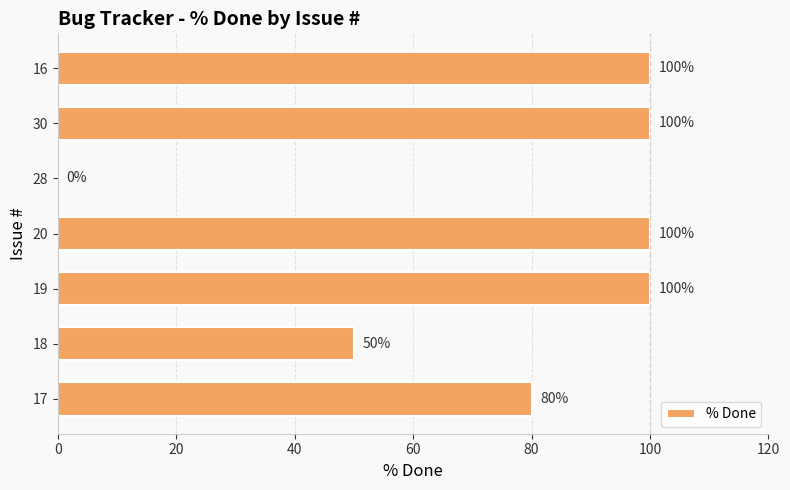

Reading bottom to top, transcribe all the data shown in this chart.

17=80	18=50	19=100	20=100	28=0	30=100	16=100